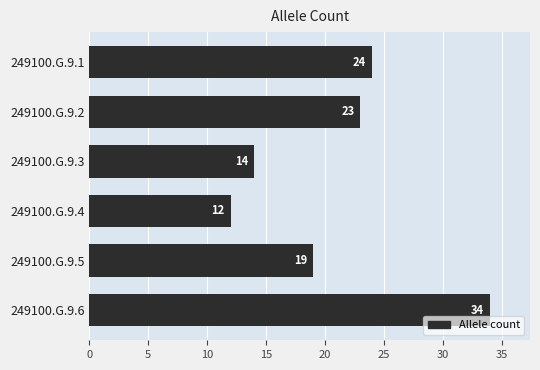

List the labels in order of value, largest first.

249100.G.9.6, 249100.G.9.1, 249100.G.9.2, 249100.G.9.5, 249100.G.9.3, 249100.G.9.4